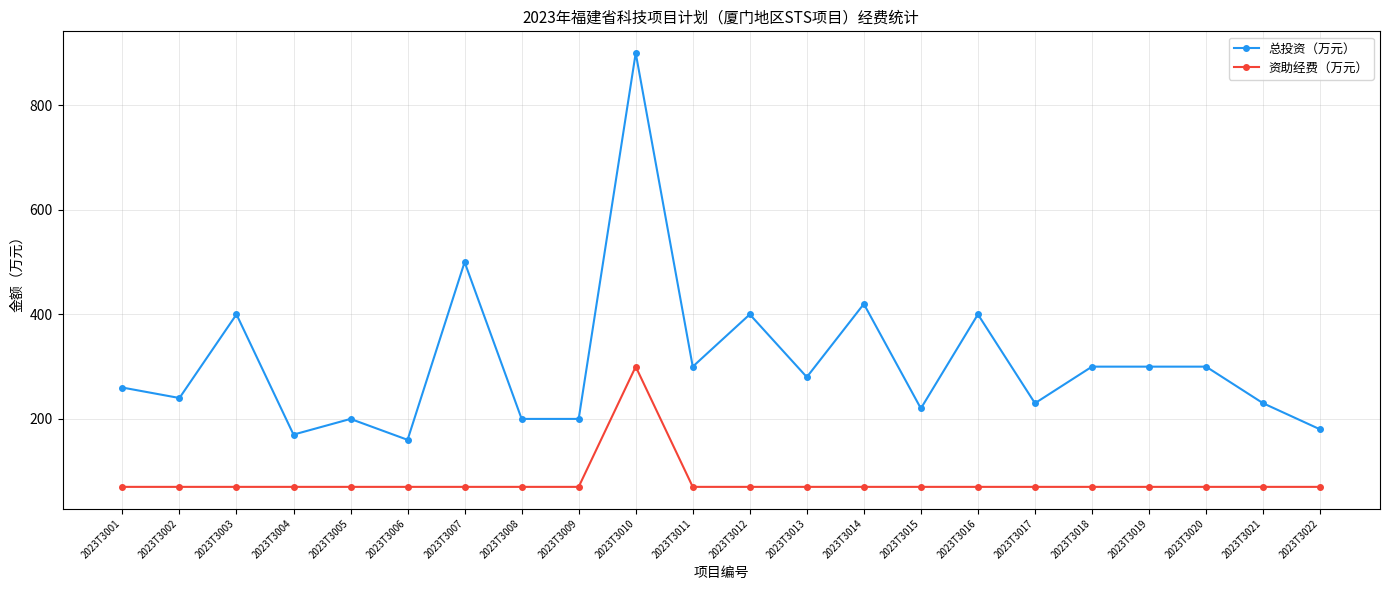

Reading left to right, transcribe all the data shown in this chart.

总投资（万元）: 2023T3001=260	2023T3002=240	2023T3003=400	2023T3004=170	2023T3005=200	2023T3006=160	2023T3007=500	2023T3008=200	2023T3009=200	2023T3010=900	2023T3011=300	2023T3012=400	2023T3013=280	2023T3014=420	2023T3015=220	2023T3016=400	2023T3017=230	2023T3018=300	2023T3019=300	2023T3020=300	2023T3021=230	2023T3022=180
资助经费（万元）: 2023T3001=70	2023T3002=70	2023T3003=70	2023T3004=70	2023T3005=70	2023T3006=70	2023T3007=70	2023T3008=70	2023T3009=70	2023T3010=300	2023T3011=70	2023T3012=70	2023T3013=70	2023T3014=70	2023T3015=70	2023T3016=70	2023T3017=70	2023T3018=70	2023T3019=70	2023T3020=70	2023T3021=70	2023T3022=70